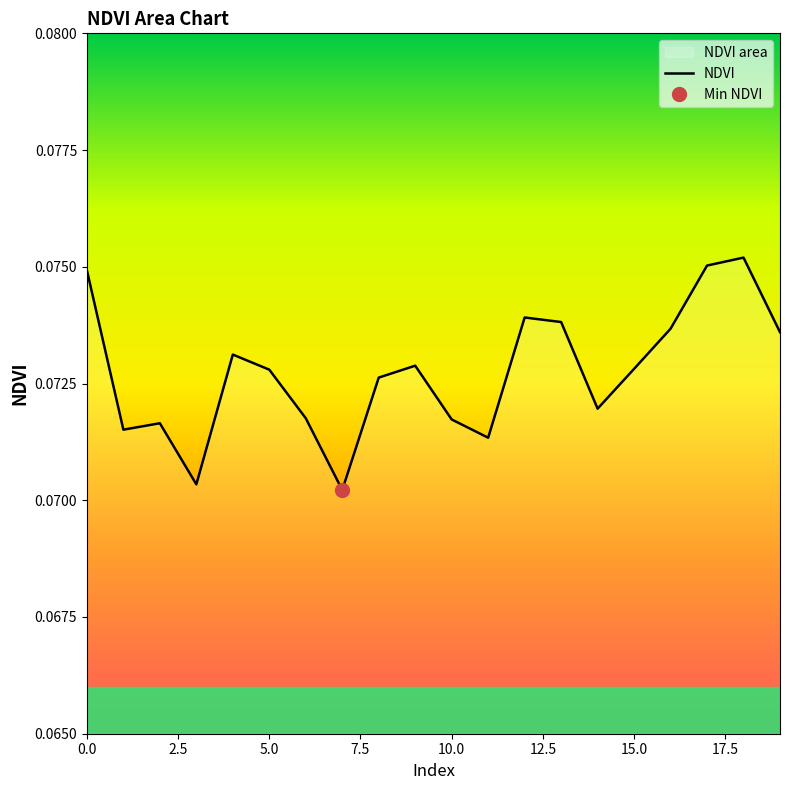

The NDVI series shows 0.0 at 5.0. True or false?

False